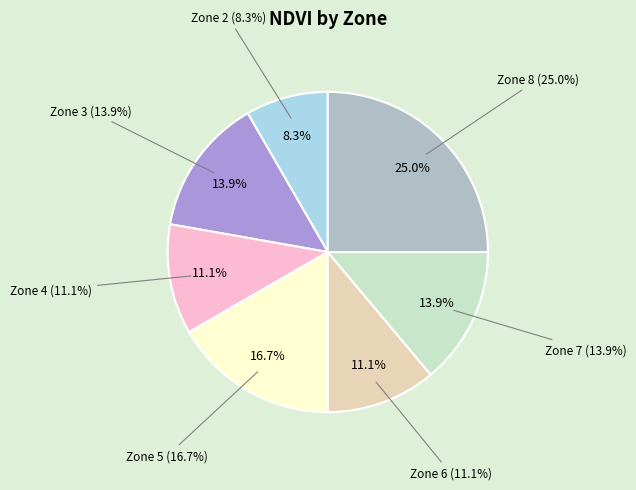

Between Zone 7 and Zone 6, which is larger?

Zone 7